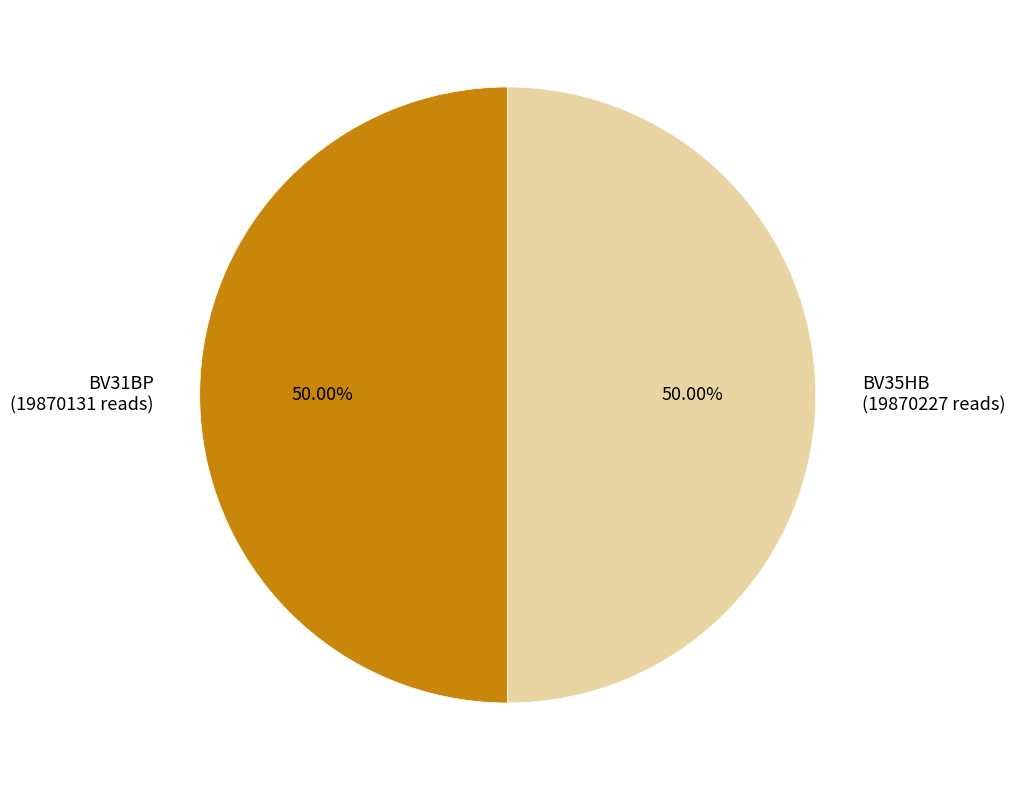

To the nearest percent, what is the combined percentage of BV31BP and BV35HB?

100%